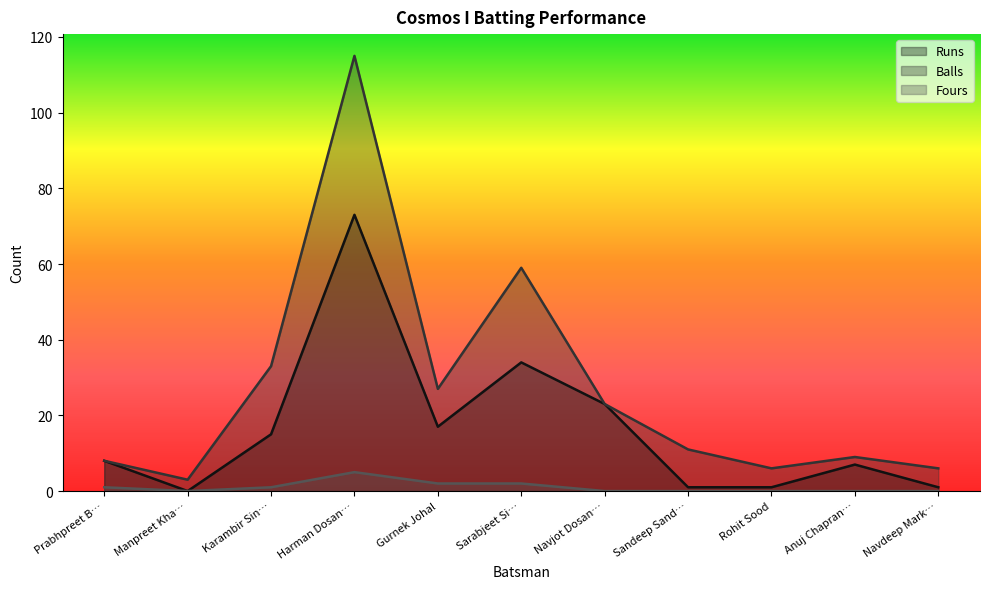

Count the number of data series in this chart.

3